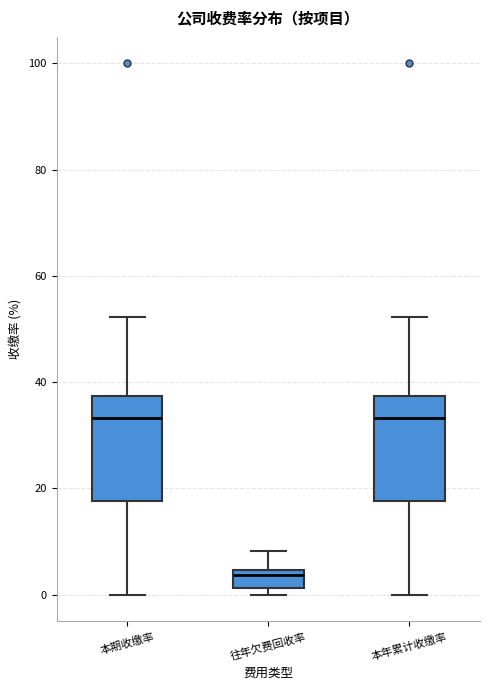

Which box's median line is the lowest?

往年欠费回收率